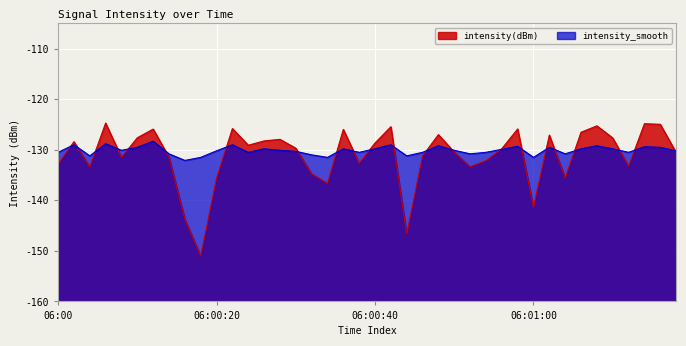

True or false: intensity(dBm) has a value of 41.8 at 28.

False